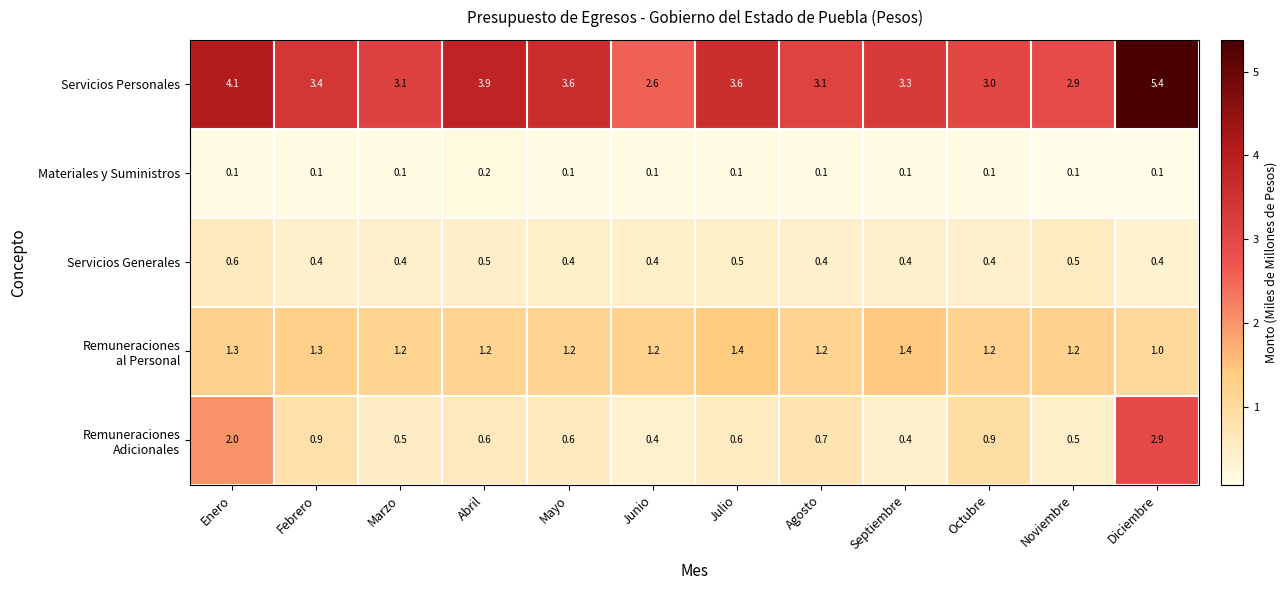

Which label corresponds to the largest value in the chart?

Diciembre